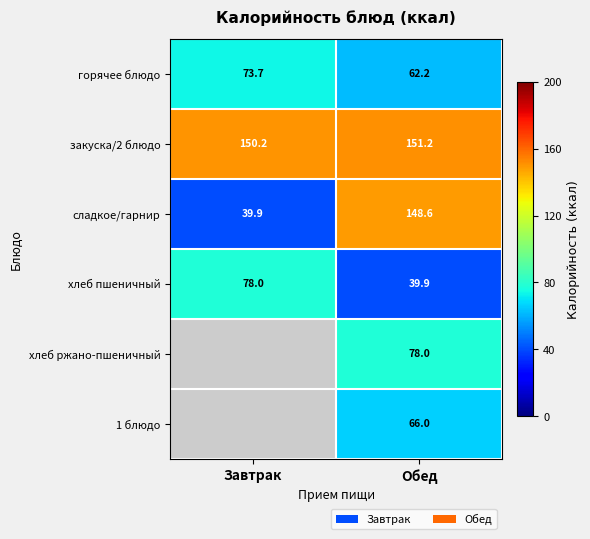

What is the minimum value for закуска/2 блюдо?

150.2